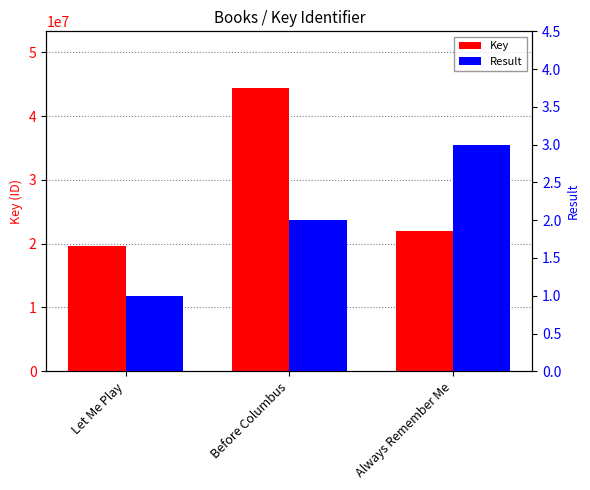

Reading right to left, extract all data points from this chart.

Key: 22010872	44409323	19626324
Result: 3	2	1